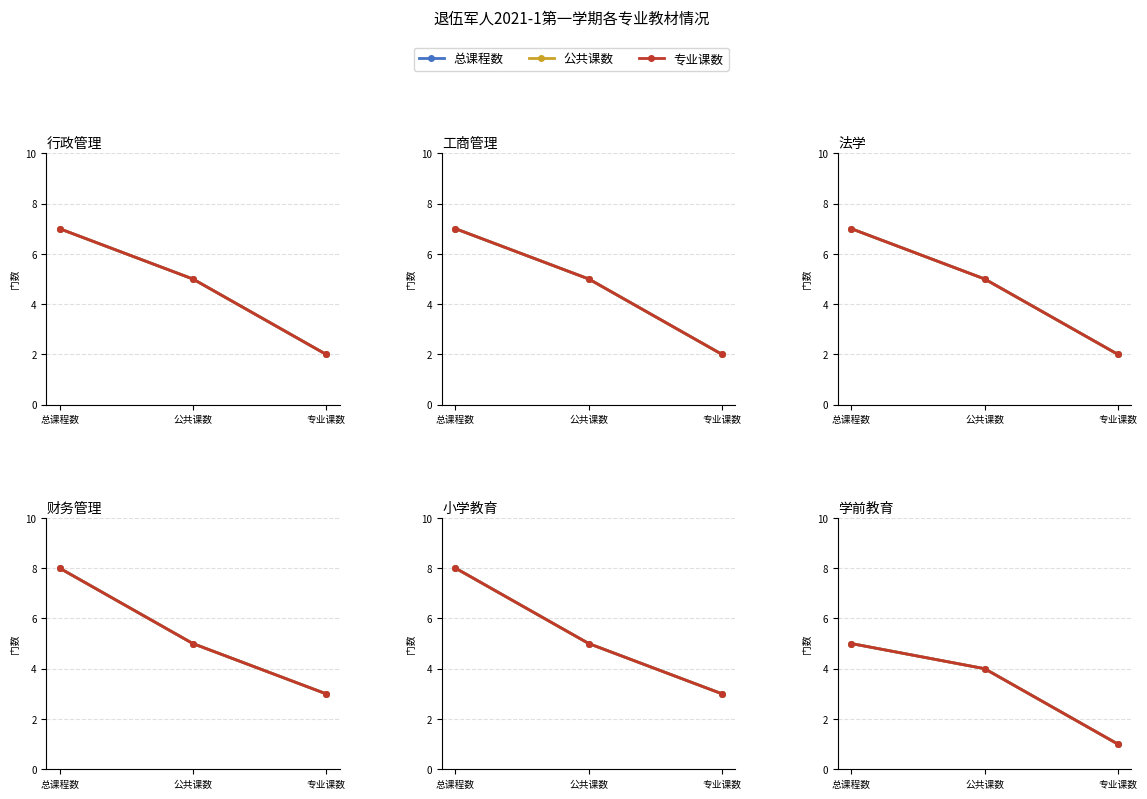

Between 总课程数 and 专业课数, which series saw the biggest shift?

总课程数